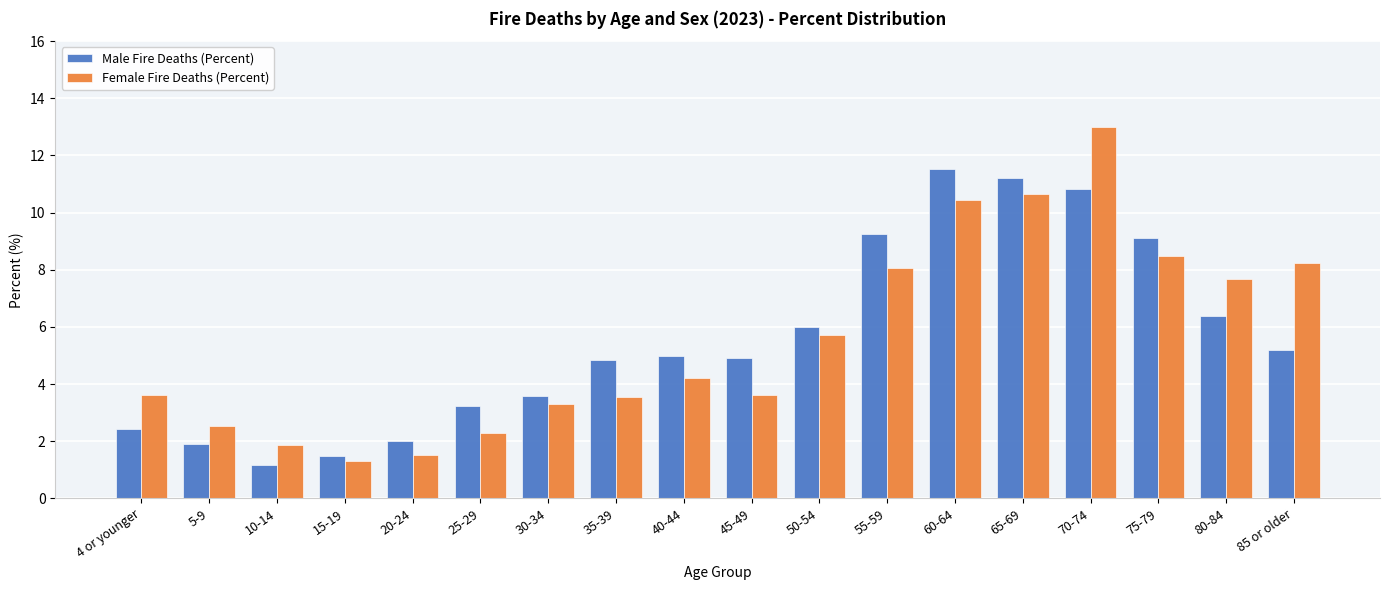

What position from the left is 15-19?

4